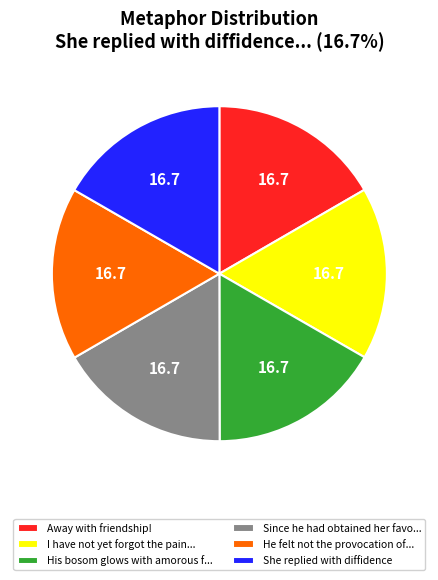

Is the sum of His bosom glows with amorous f... and He felt not the provocation of... greater than half?

No